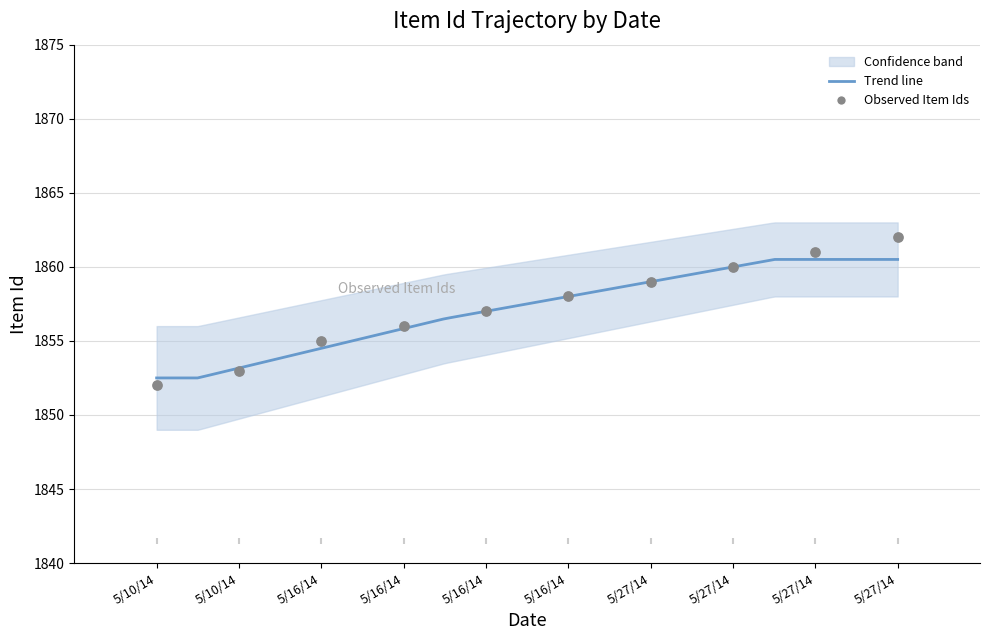

What is the ratio of the value at 5/16/14 to the value at 5/16/14?

1.0